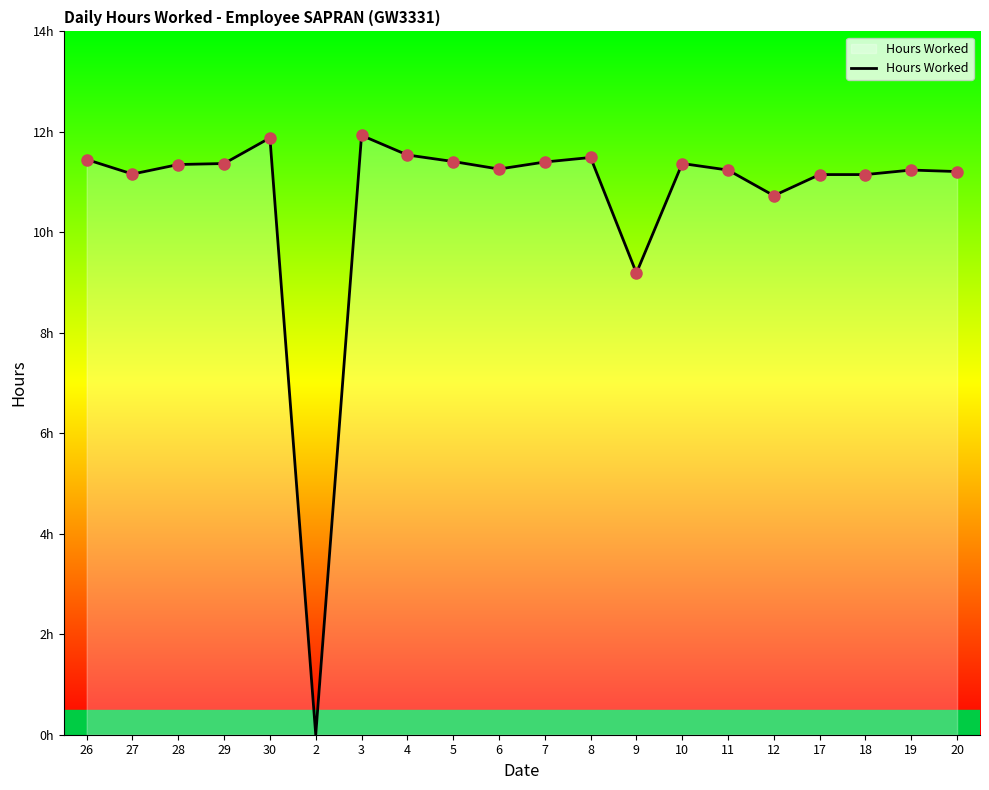

Where does the data first go above 11?

26